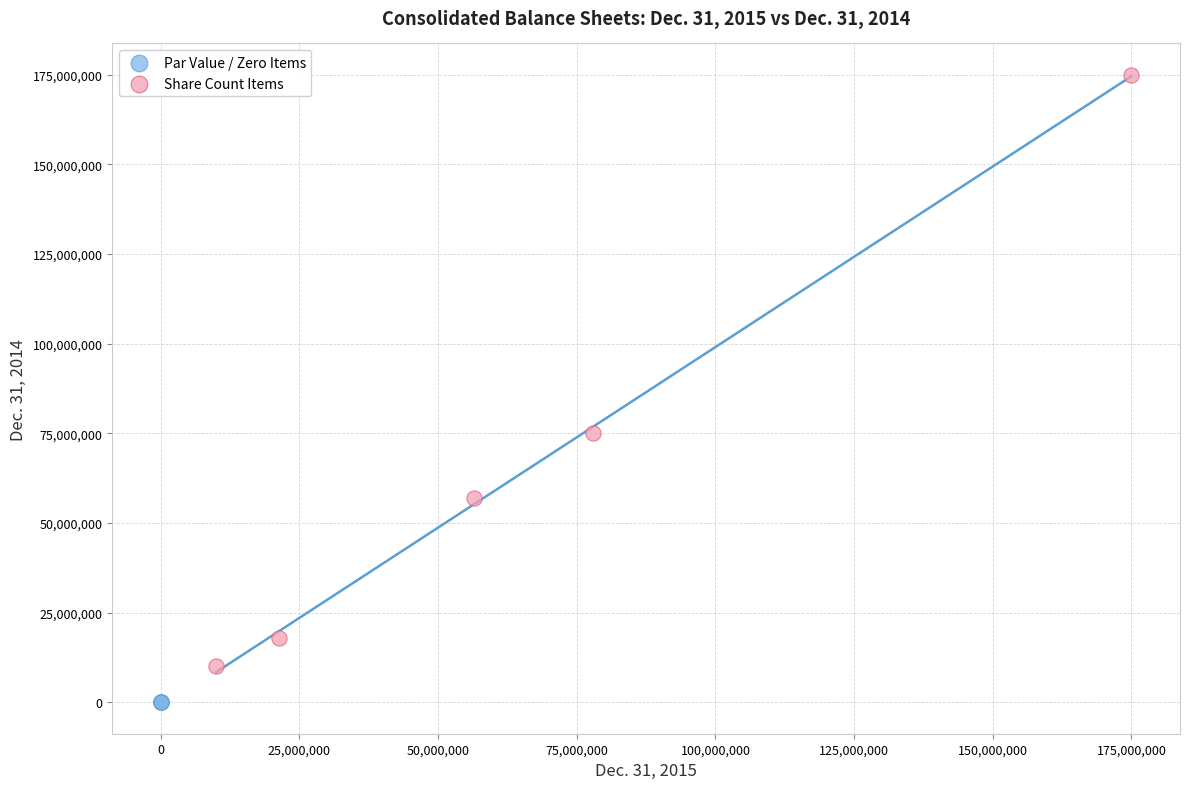

Which series reaches the minimum Y coordinate?

Par Value / Zero Items